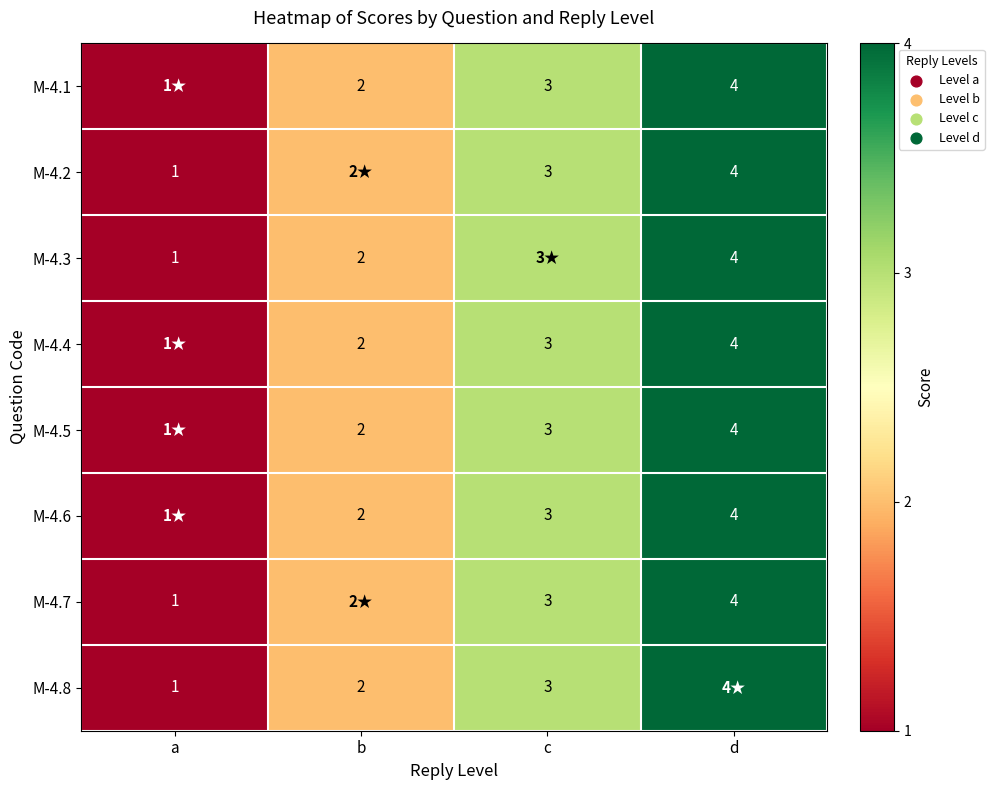

True or false: M-4.3 has a value of 1 at b.

False